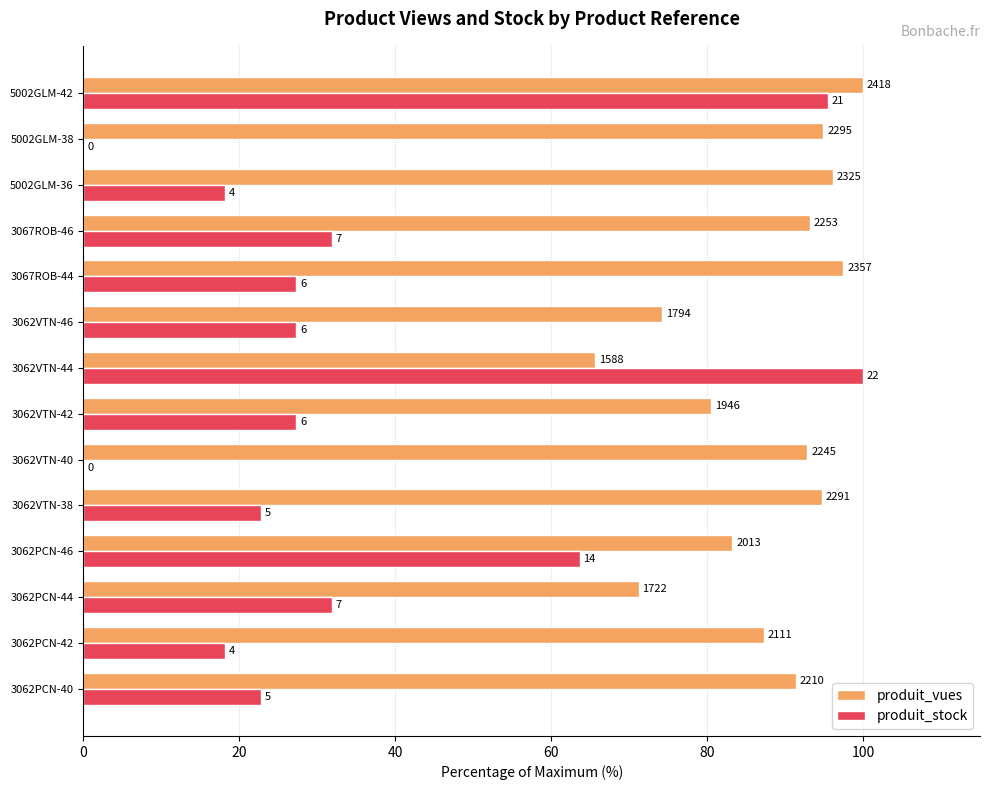

What are all the series names shown in the legend?

produit_vues, produit_stock